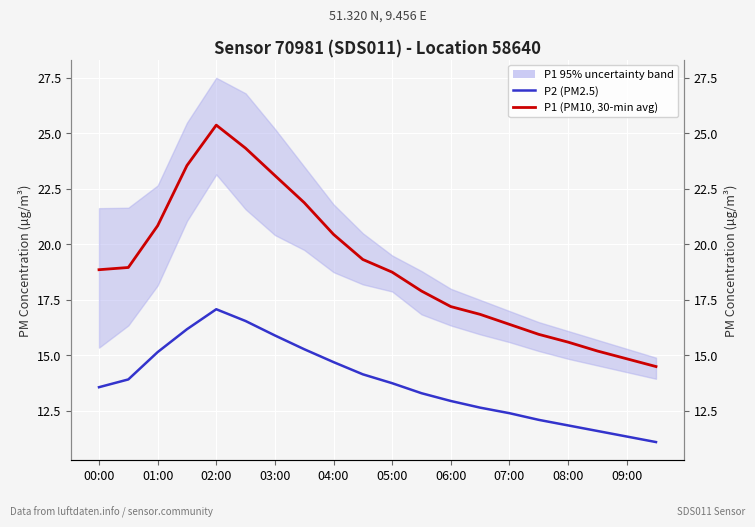

What is the maximum value shown in the chart?

25.4